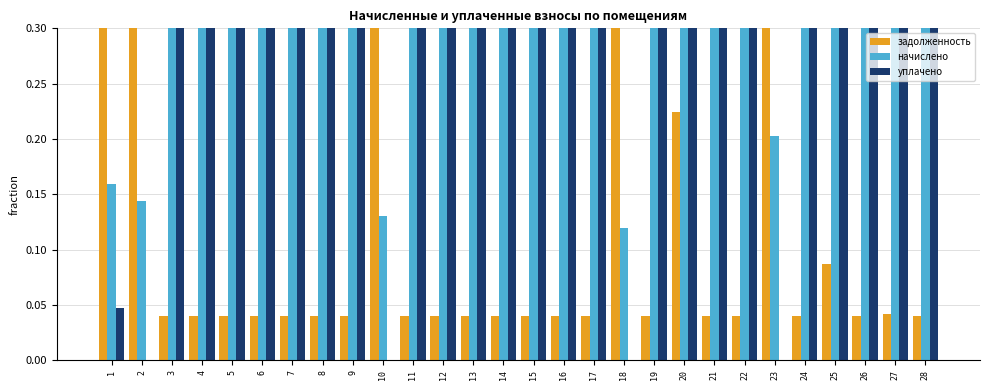

Which series has the widest spread of values?

задолженность